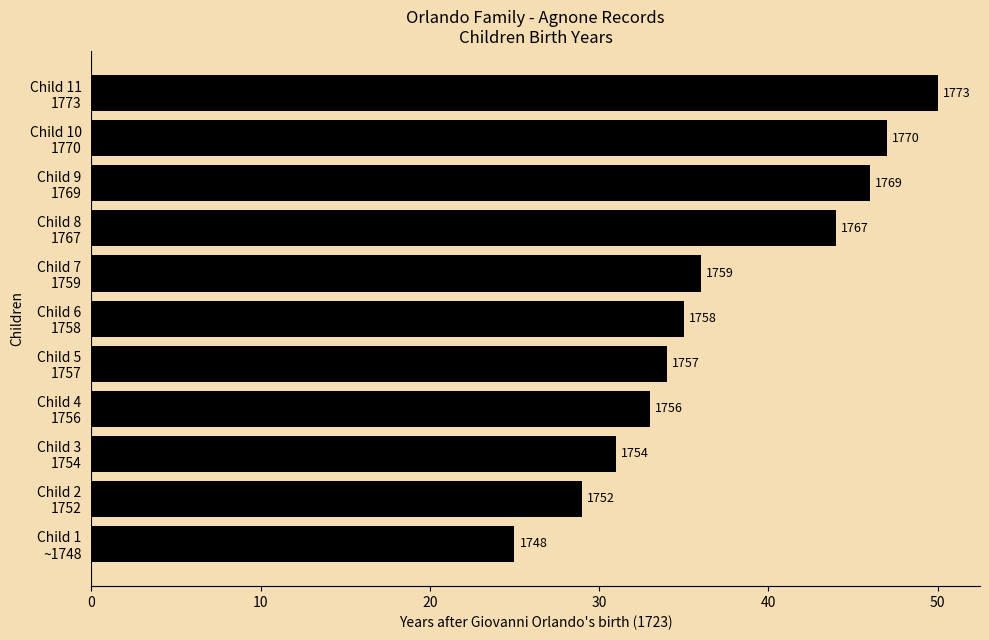

Does the chart contain any negative values?

No